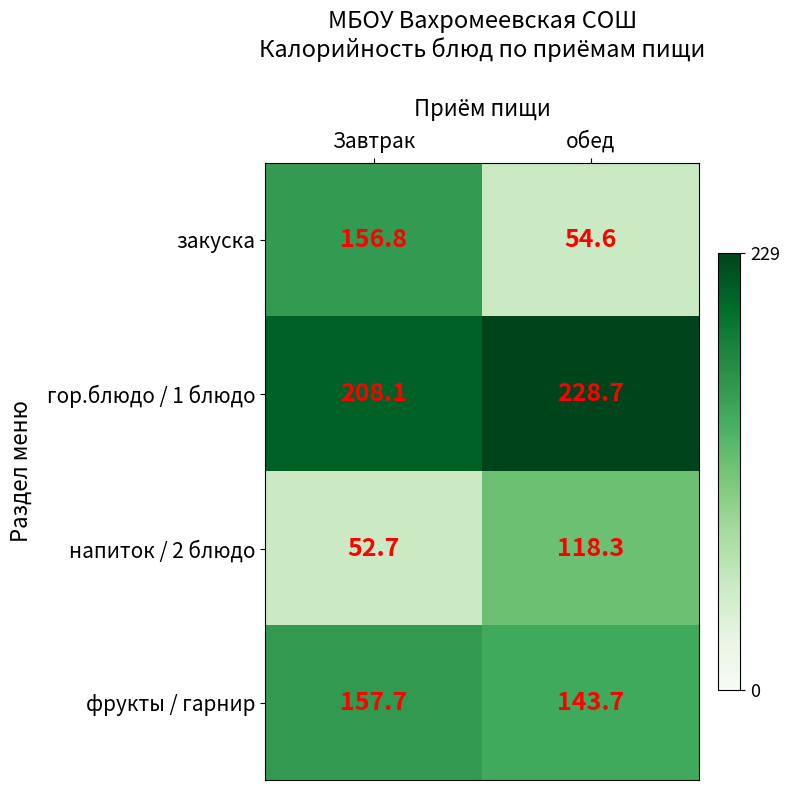

Which series changed the most between Завтрак and обед?

закуска